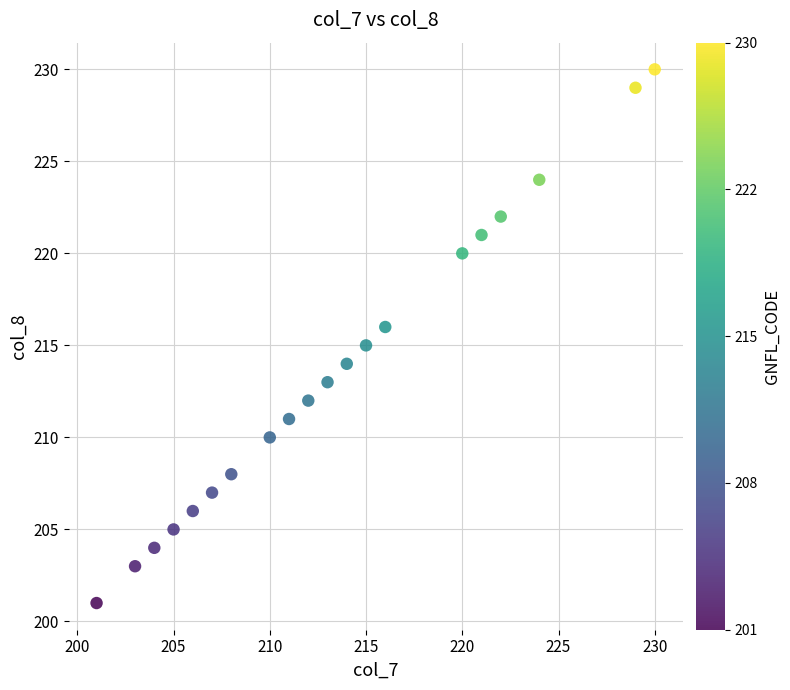

What is the range of Y values (max minus min)?

29